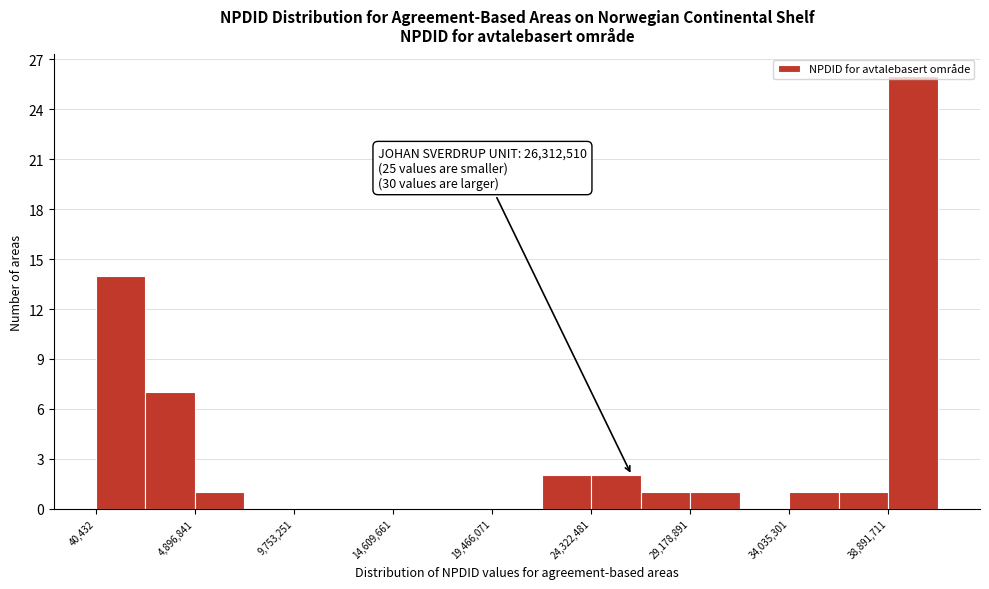

Over which range of the x-axis is the bar tallest?

39000000 to 41500000